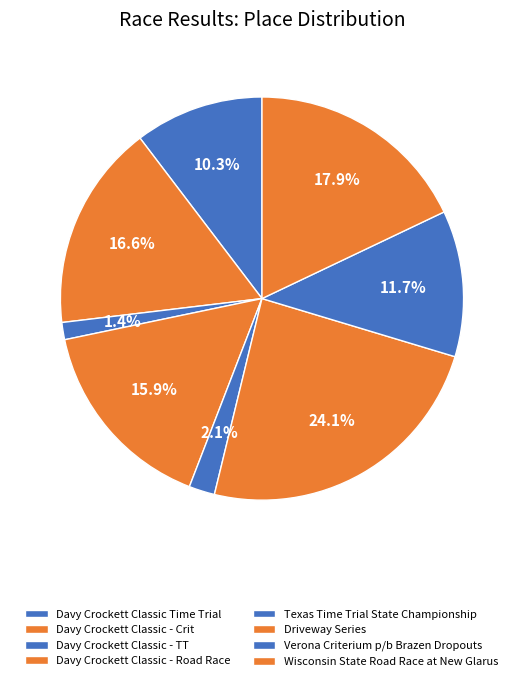

To the nearest percent, what is the average slice percentage?

12%